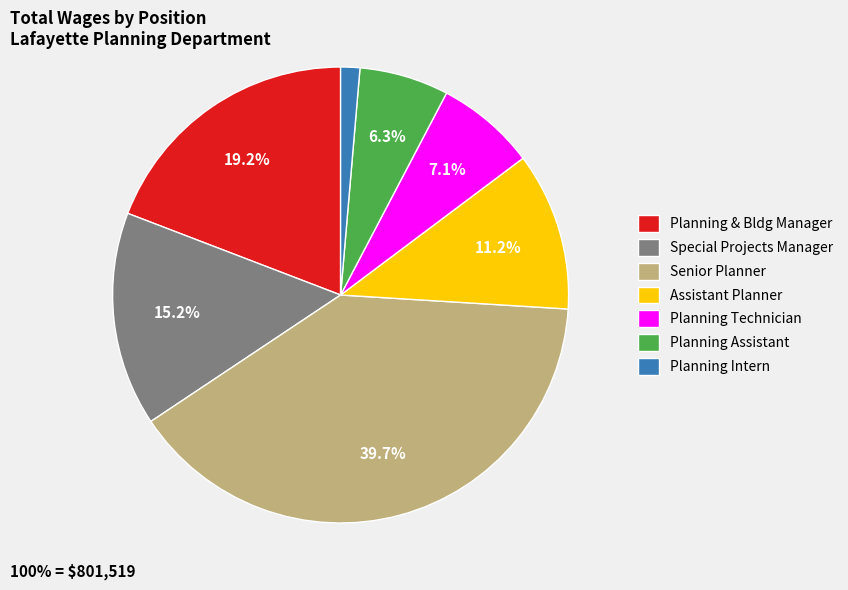

How many slices are in this pie chart?

7